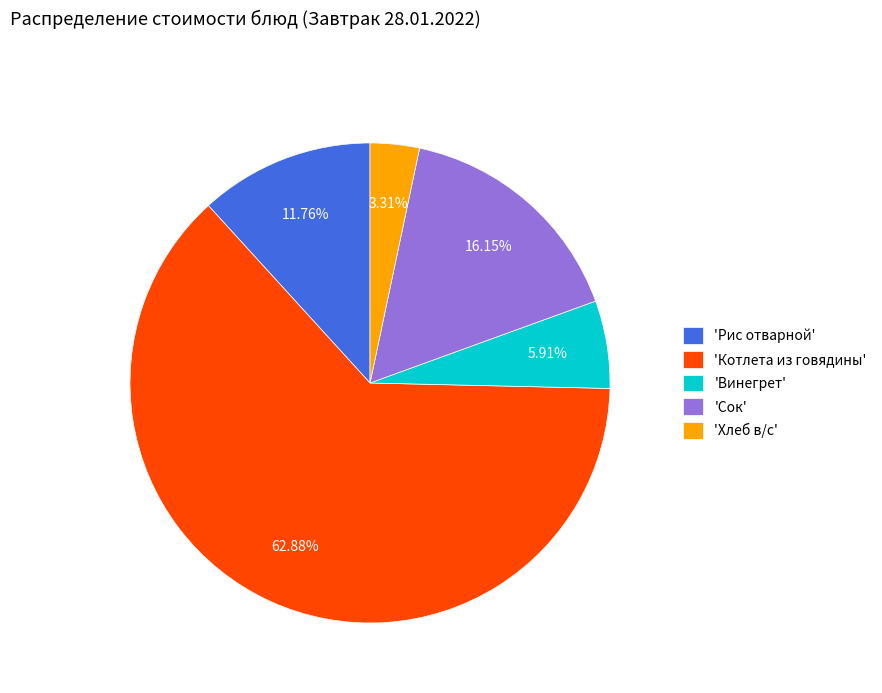

What is the smallest slice in the pie chart?

'Хлеб в/с'